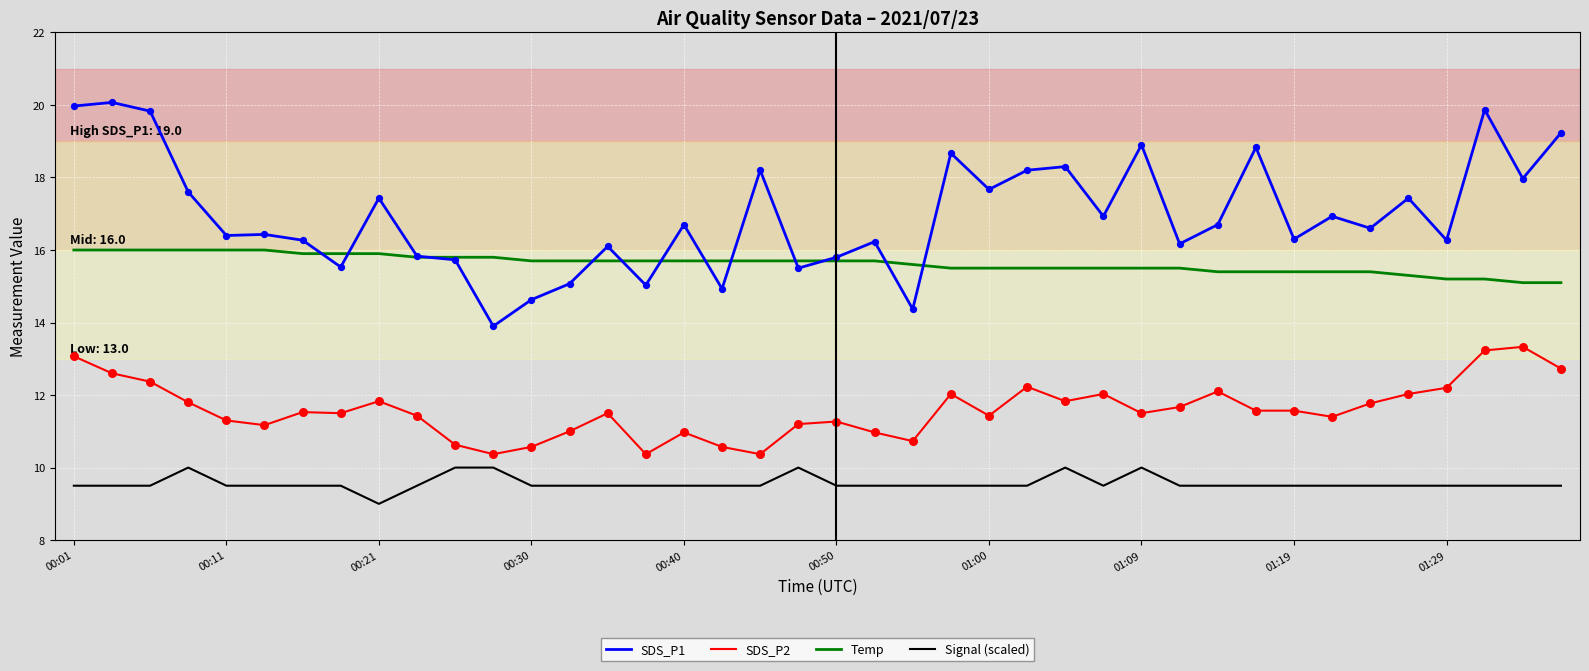

Which series has the widest spread of values?

SDS_P1